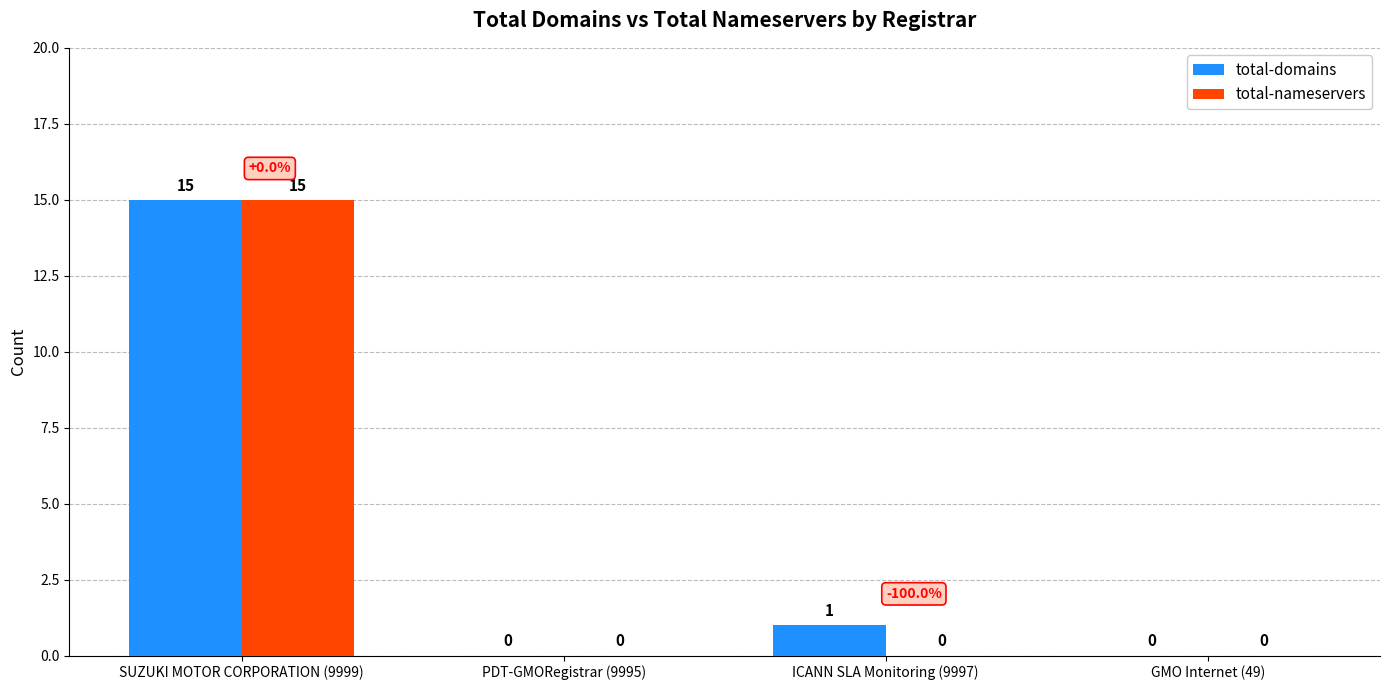

Where does the total-domains series first go above 1?

SUZUKI MOTOR CORPORATION (9999)